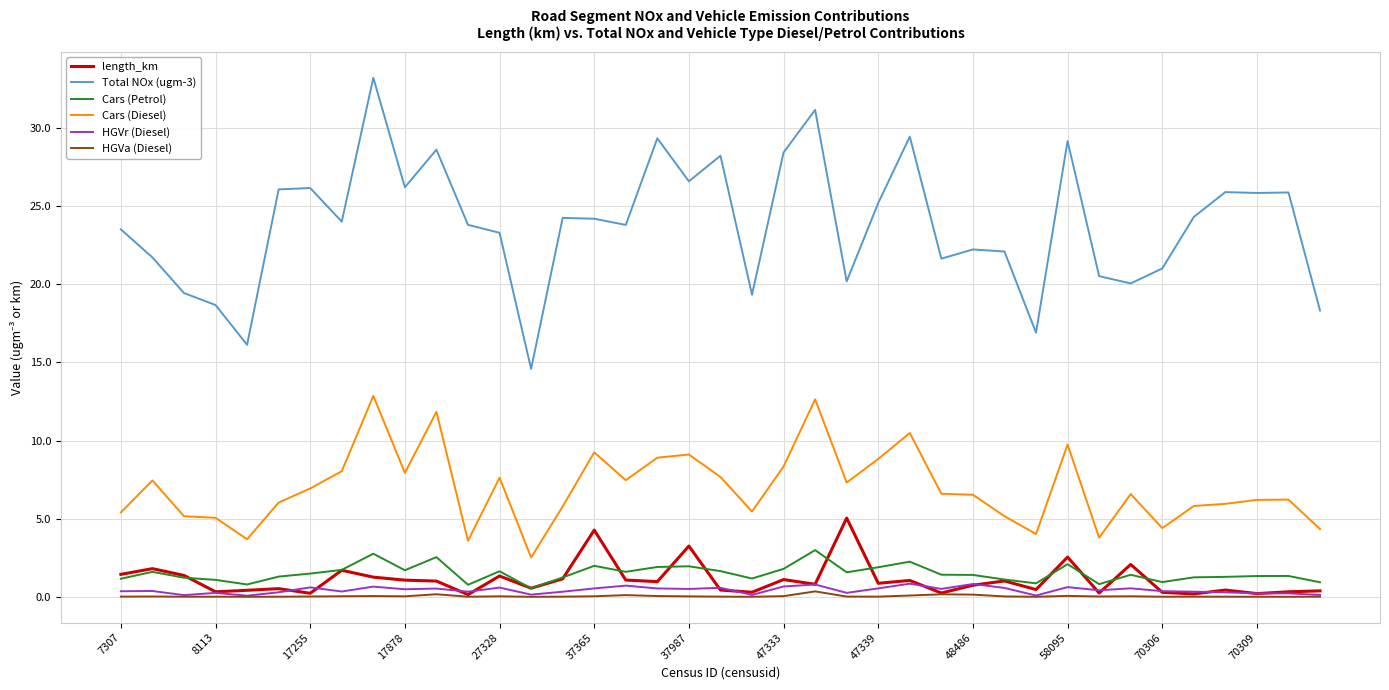

Rank the series by their maximum value, from highest to lowest.

Total NOx (ugm-3), Cars (Diesel), length_km, Cars (Petrol), HGVr (Diesel), HGVa (Diesel)